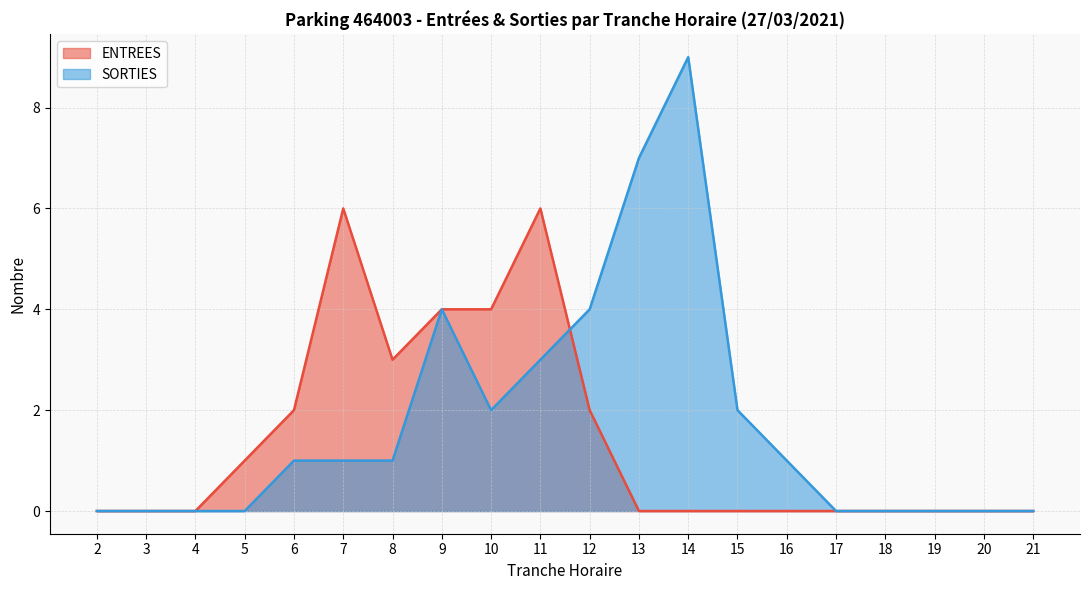

Between 10 and 14, which series saw the biggest shift?

SORTIES